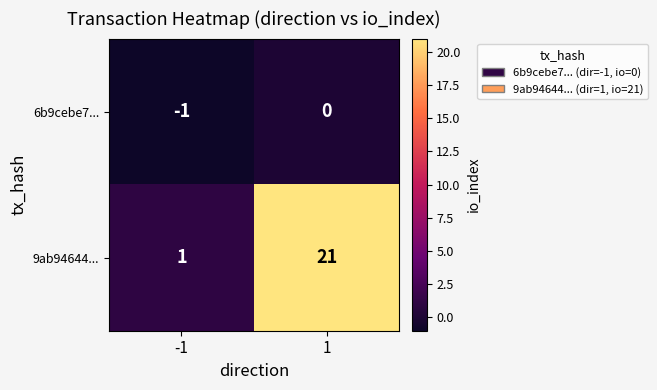

Which series changed the most between -1 and 1?

9ab94644...